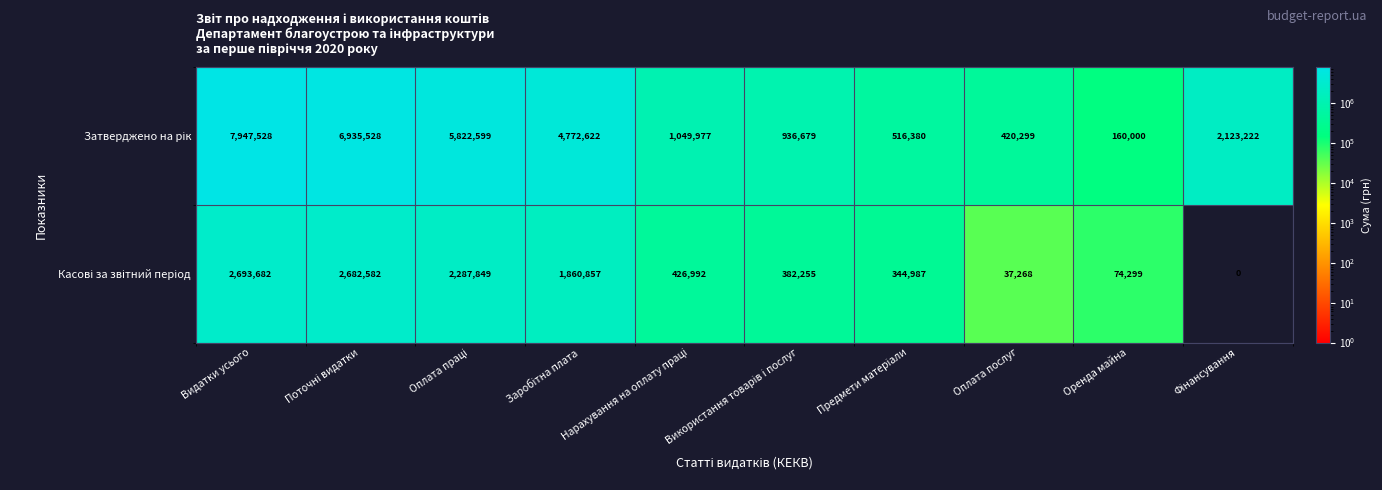

What is the difference between the highest and lowest values at Видатки усього?

5253846